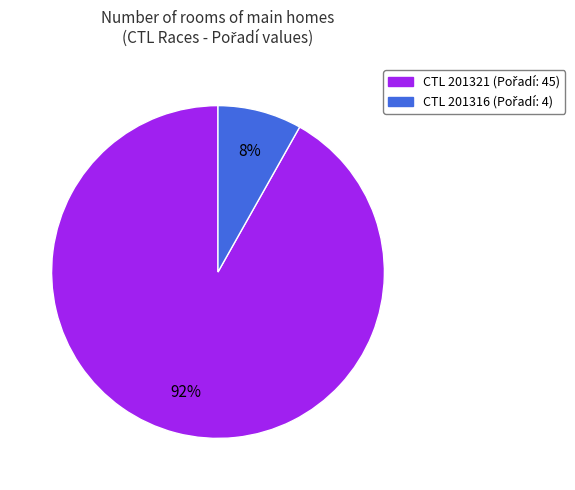

To the nearest percent, what is the difference between the largest and smallest slice percentages?

84%